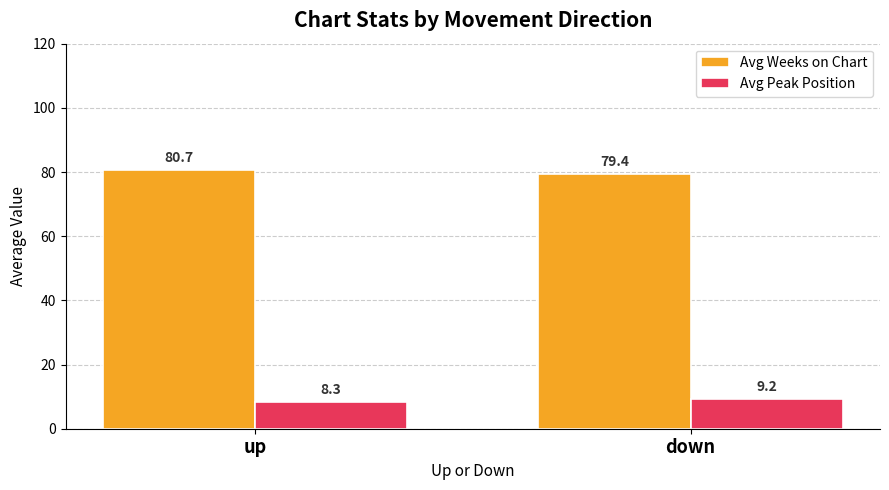

Reading right to left, list all the values displayed in this chart.

Avg Weeks on Chart: down=79.4	up=80.7
Avg Peak Position: down=9.2	up=8.3